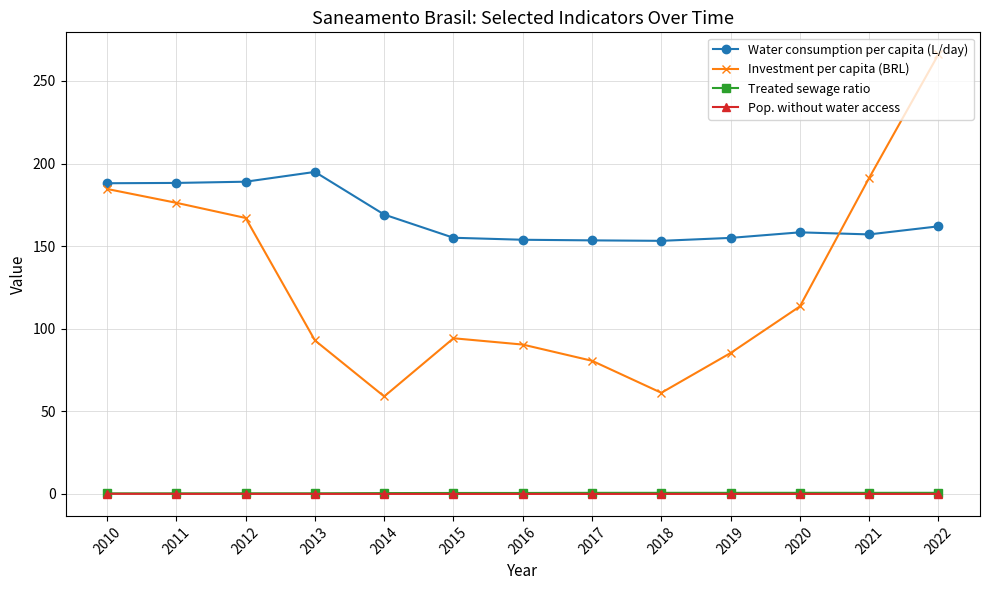

Which series changed the most between 2011 and 2012?

Investment per capita (BRL)